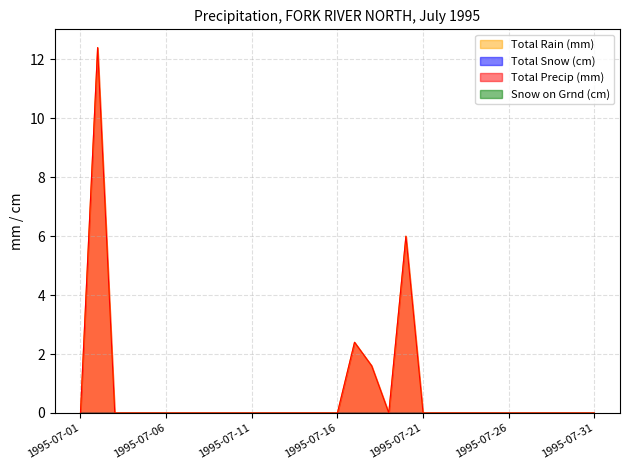

True or false: Total Rain (mm) and Total Precip (mm) cross at least once.

False